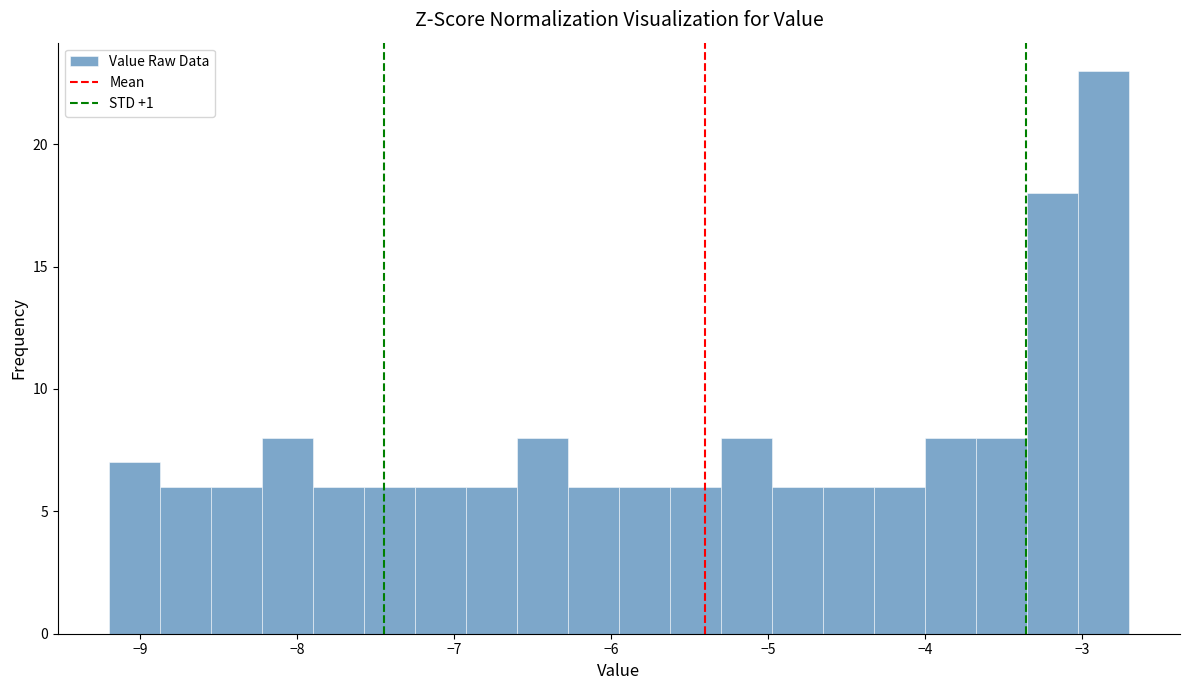

Read against the x-axis, roughly where is the centre of the tallest bar?

-2.9